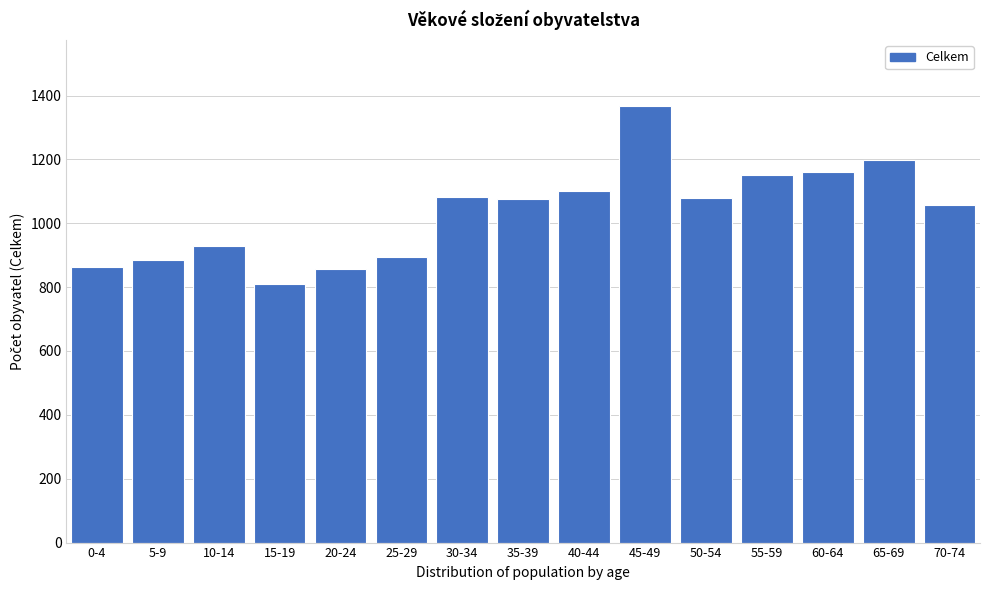

Read the value at 25-29, to the nearest 50.

900